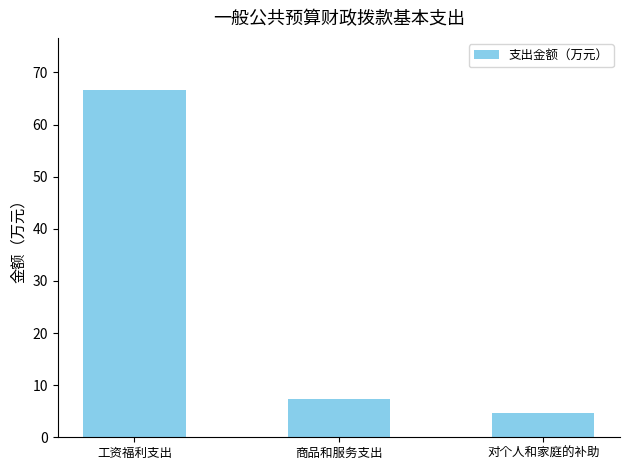

What is the sum of all values?

78.7